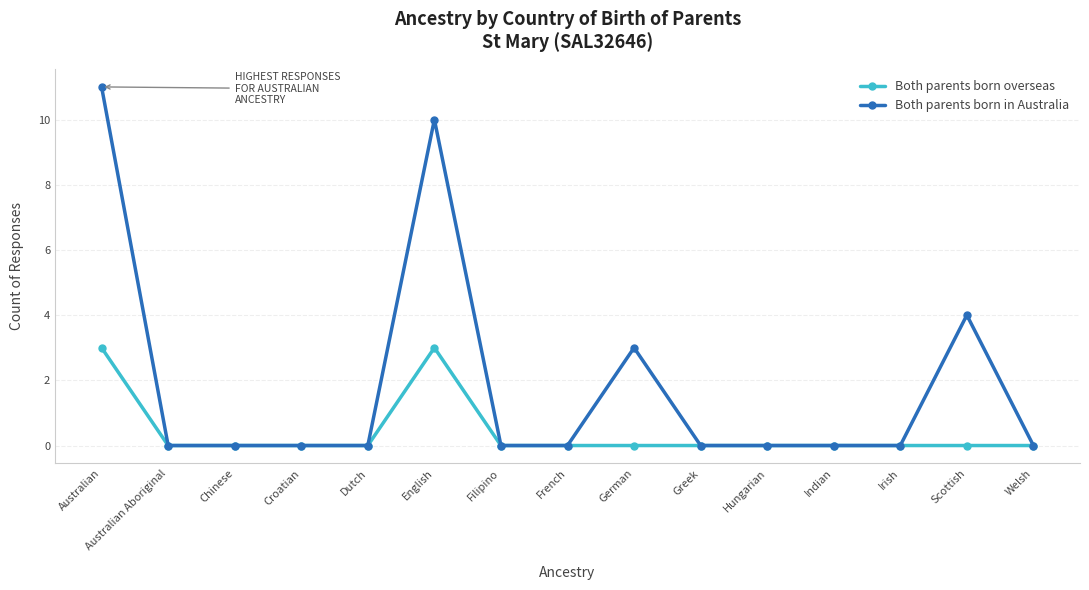

How many Both parents born overseas values are between 0 and 1?

13